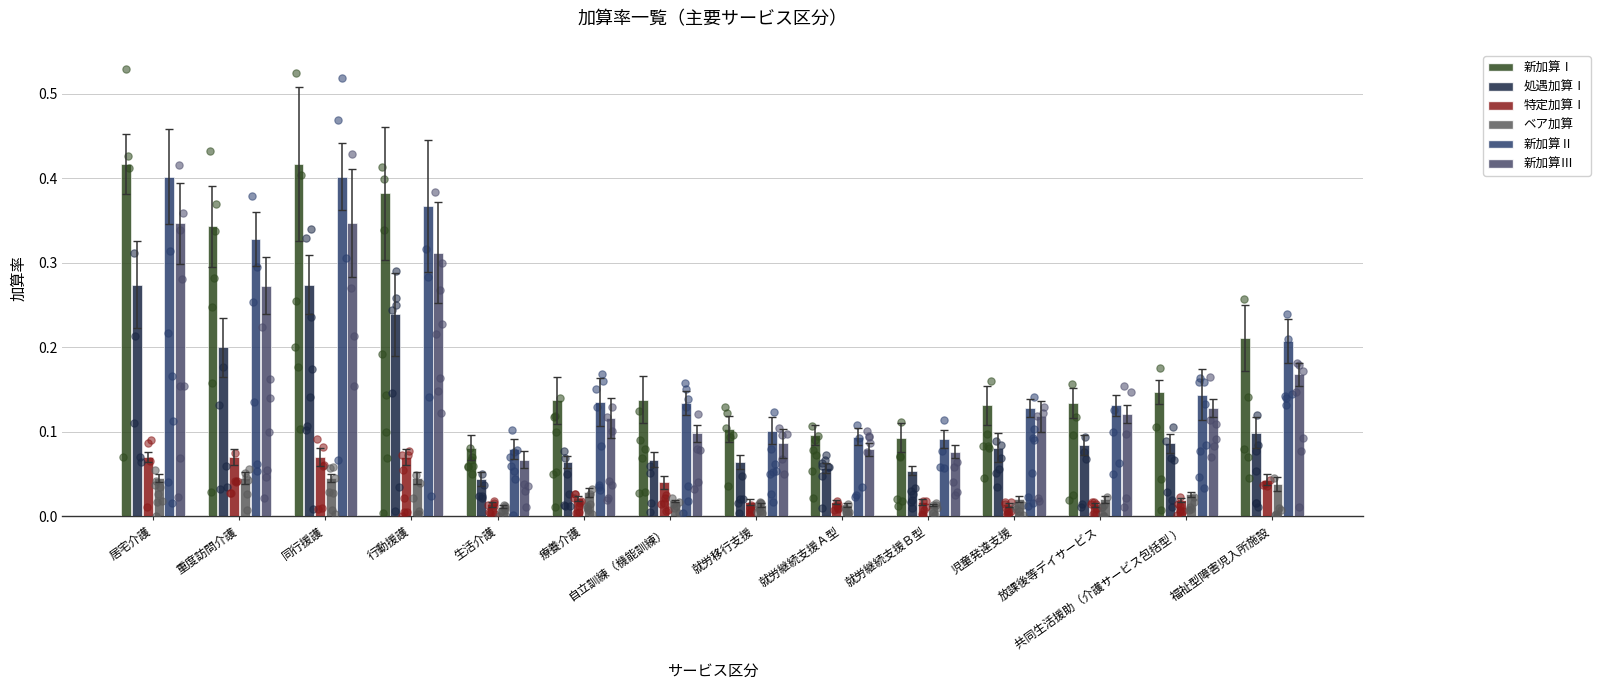

At how many categories does at least one series exceed 0?

14